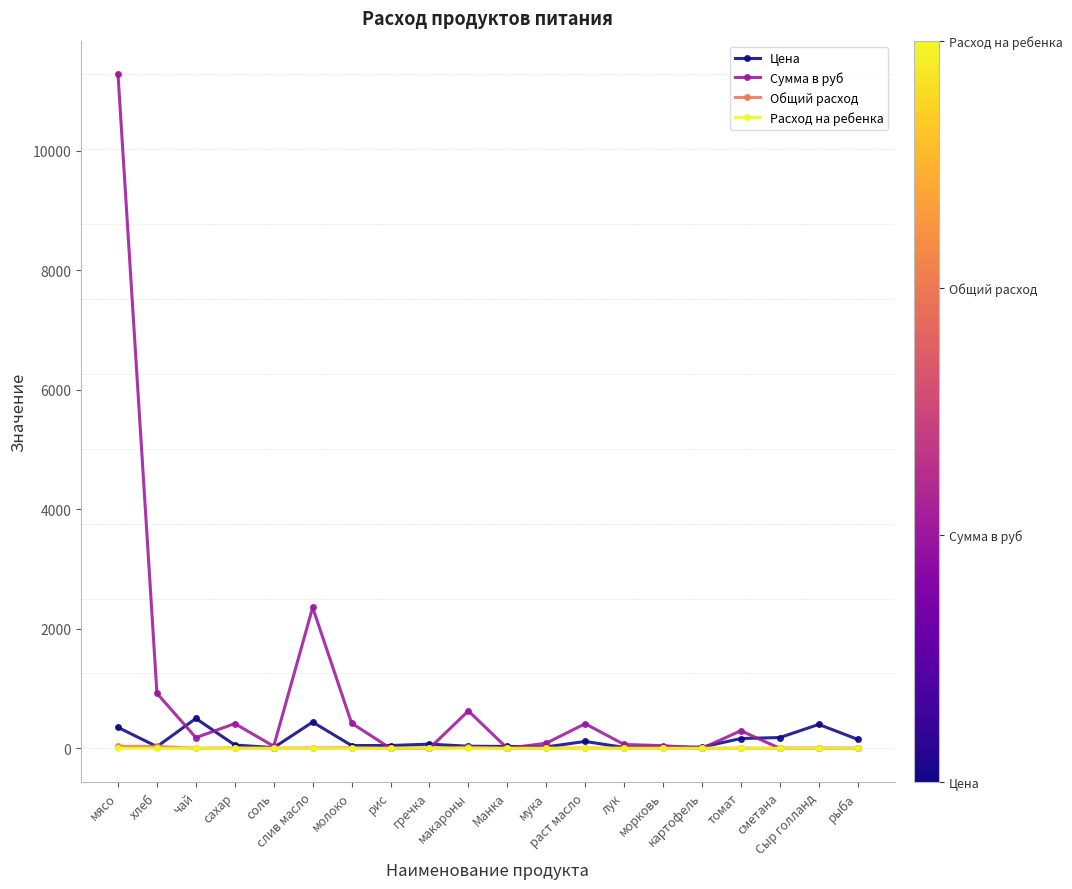

True or false: Цена has more than 2 points higher than both neighbors.

True